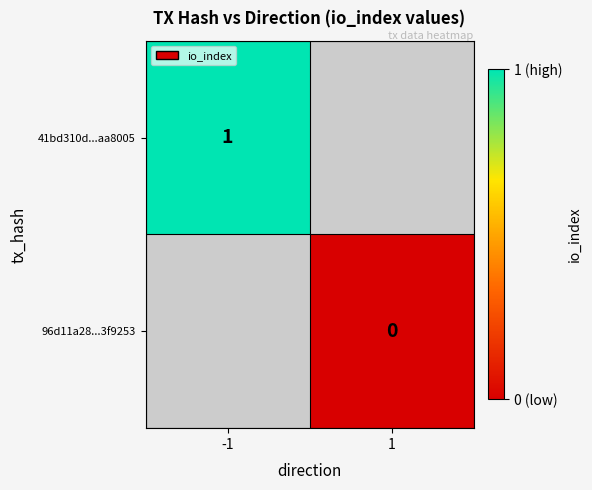

Is the value of 96d11a28...3f9253 at 1 greater than the value of 41bd310d...aa8005 at -1?

No